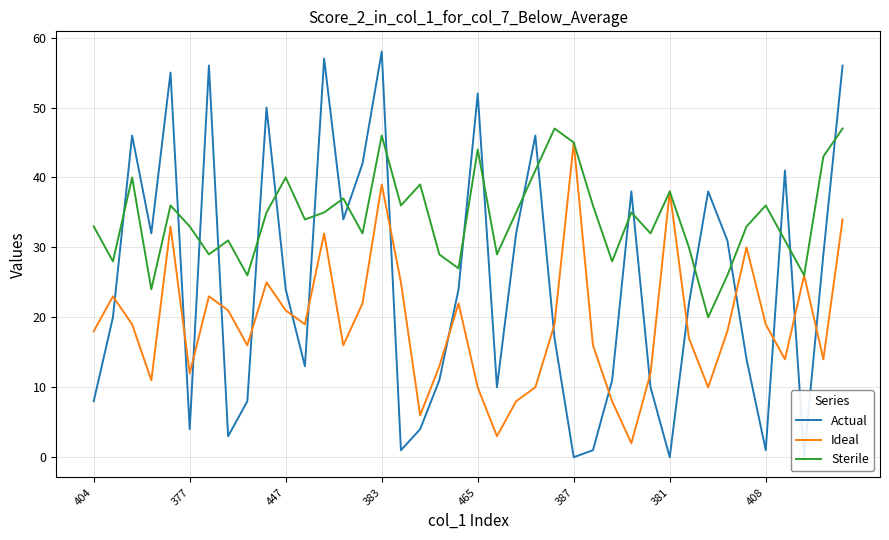

At how many categories does at least one series exceed 19?

40